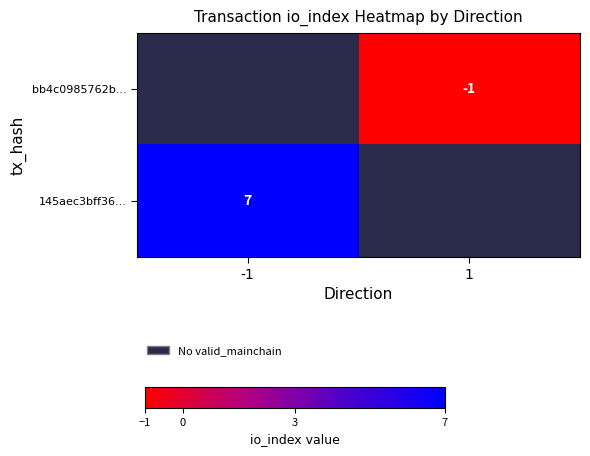

True or false: bb4c0985762b... has a value of -1 at 1.

True